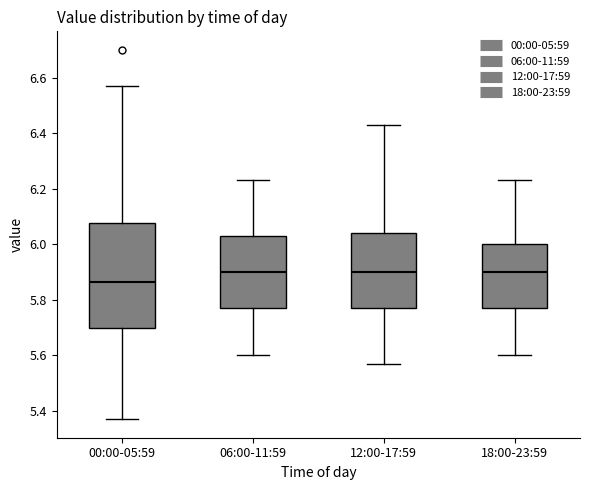

Reading left to right, read every box against the y-axis: the position of its median line, the range the box covers, and the ends of its whiskers. The values are not printed on the chart, so give them approximately, as read against the axis.

00:00-05:59: median 5.86, box 5.70 to 6.08, whiskers 5.38 to 6.58
06:00-11:59: median 5.90, box 5.78 to 6.04, whiskers 5.60 to 6.24
12:00-17:59: median 5.90, box 5.78 to 6.04, whiskers 5.58 to 6.44
18:00-23:59: median 5.90, box 5.78 to 6.00, whiskers 5.60 to 6.24